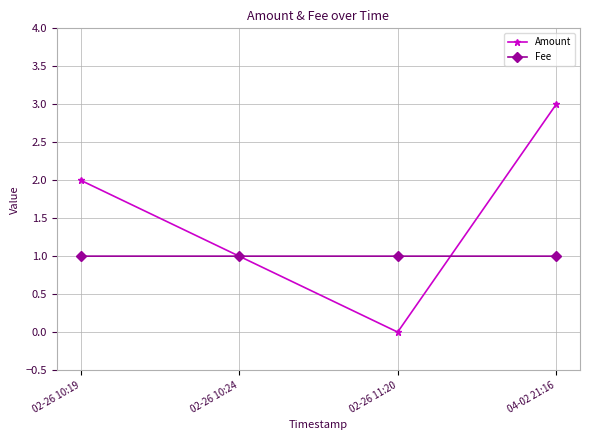

Reading right to left, what are all the values shown in this chart?

Amount: 3.0	0.0	1.0	2.0
Fee: 1.0	1.0	1.0	1.0